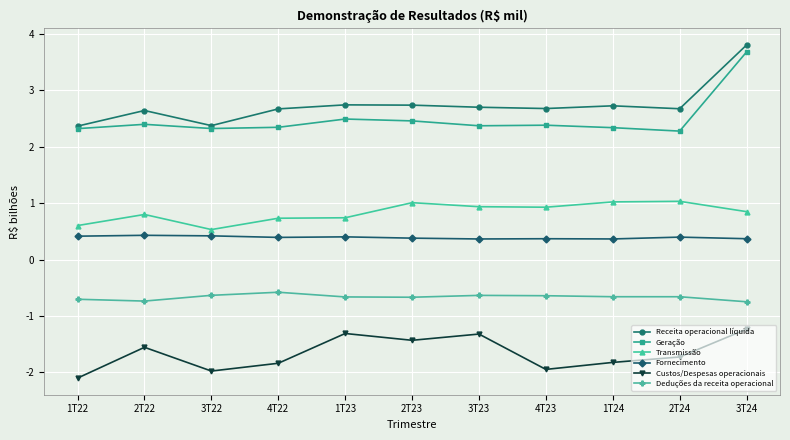

What is the sum of all Receita operacional líquida values?

30.1